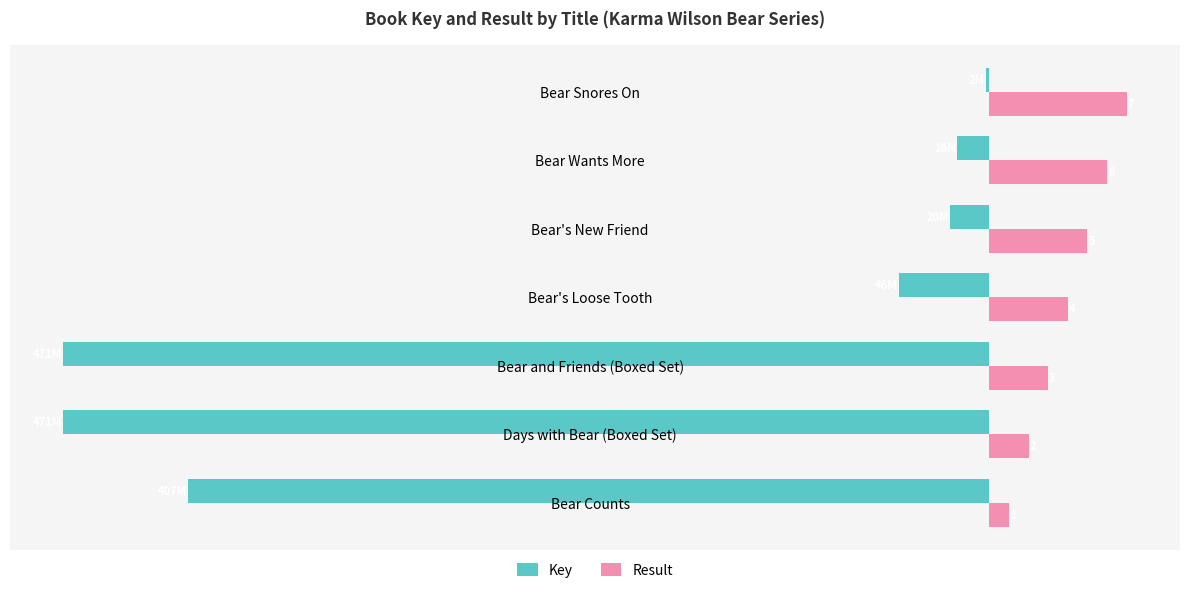

At which category is the sum across all series the highest?

Bear Snores On